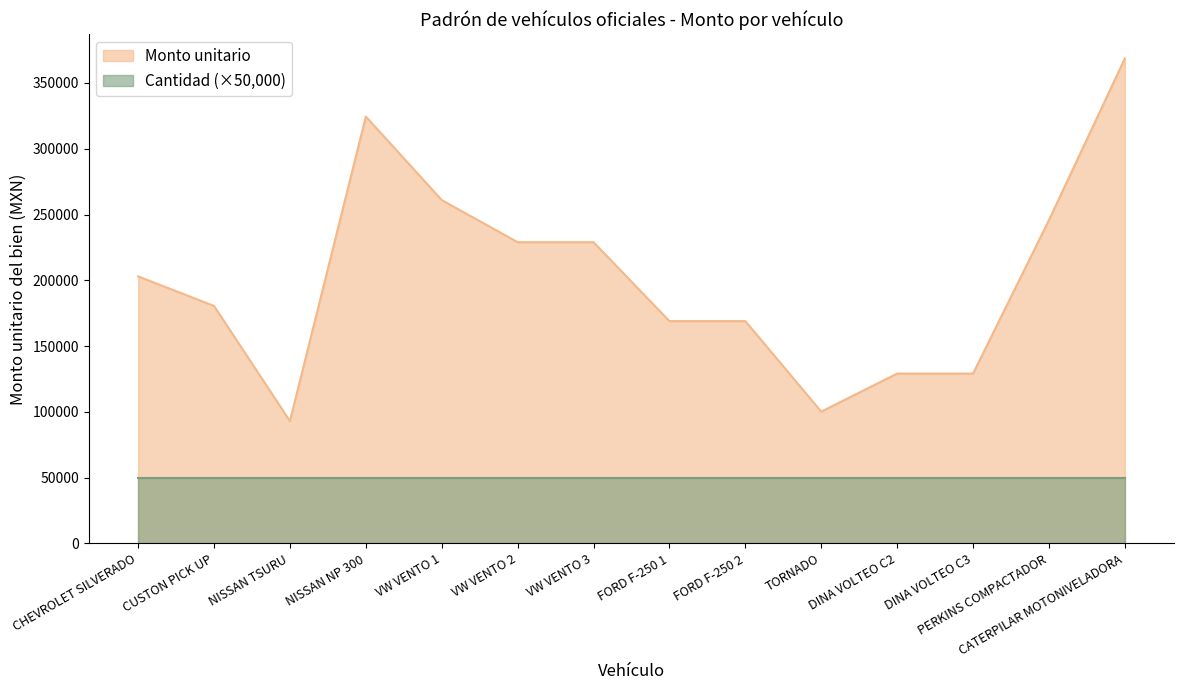

The value at NISSAN TSURU is 19686.0. True or false?

False